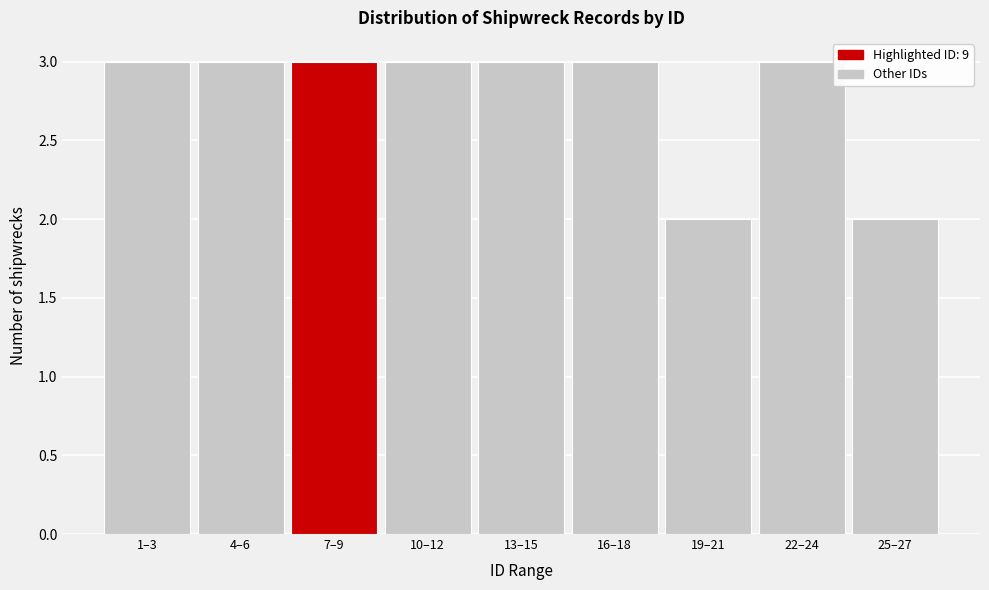

Reading right to left, list all the values displayed in this chart.

25–27=2	22–24=3	19–21=2	16–18=3	13–15=3	10–12=3	7–9=3	4–6=3	1–3=3